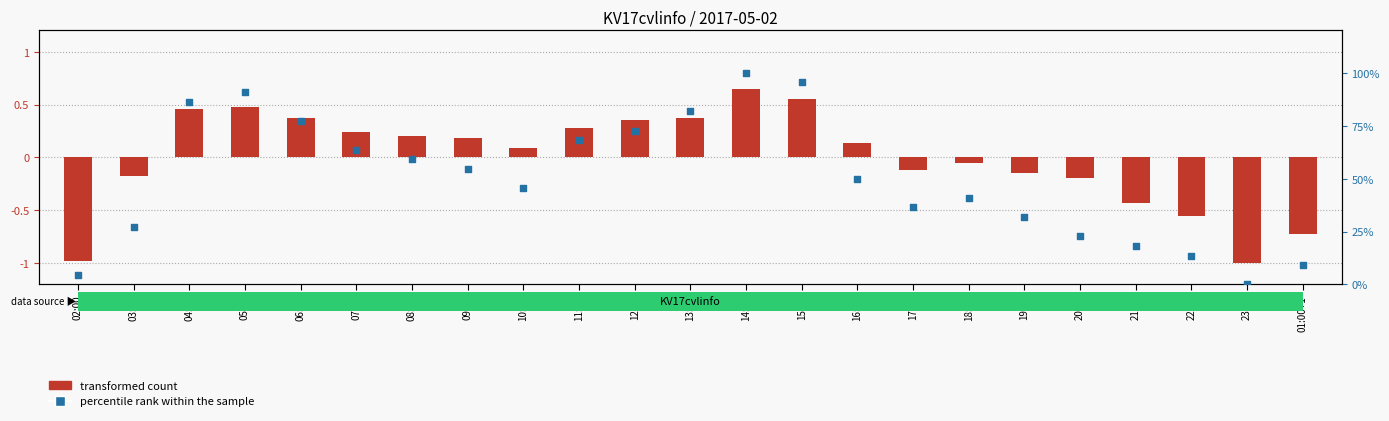

What are all the series names shown in the legend?

transformed count, percentile rank within the sample